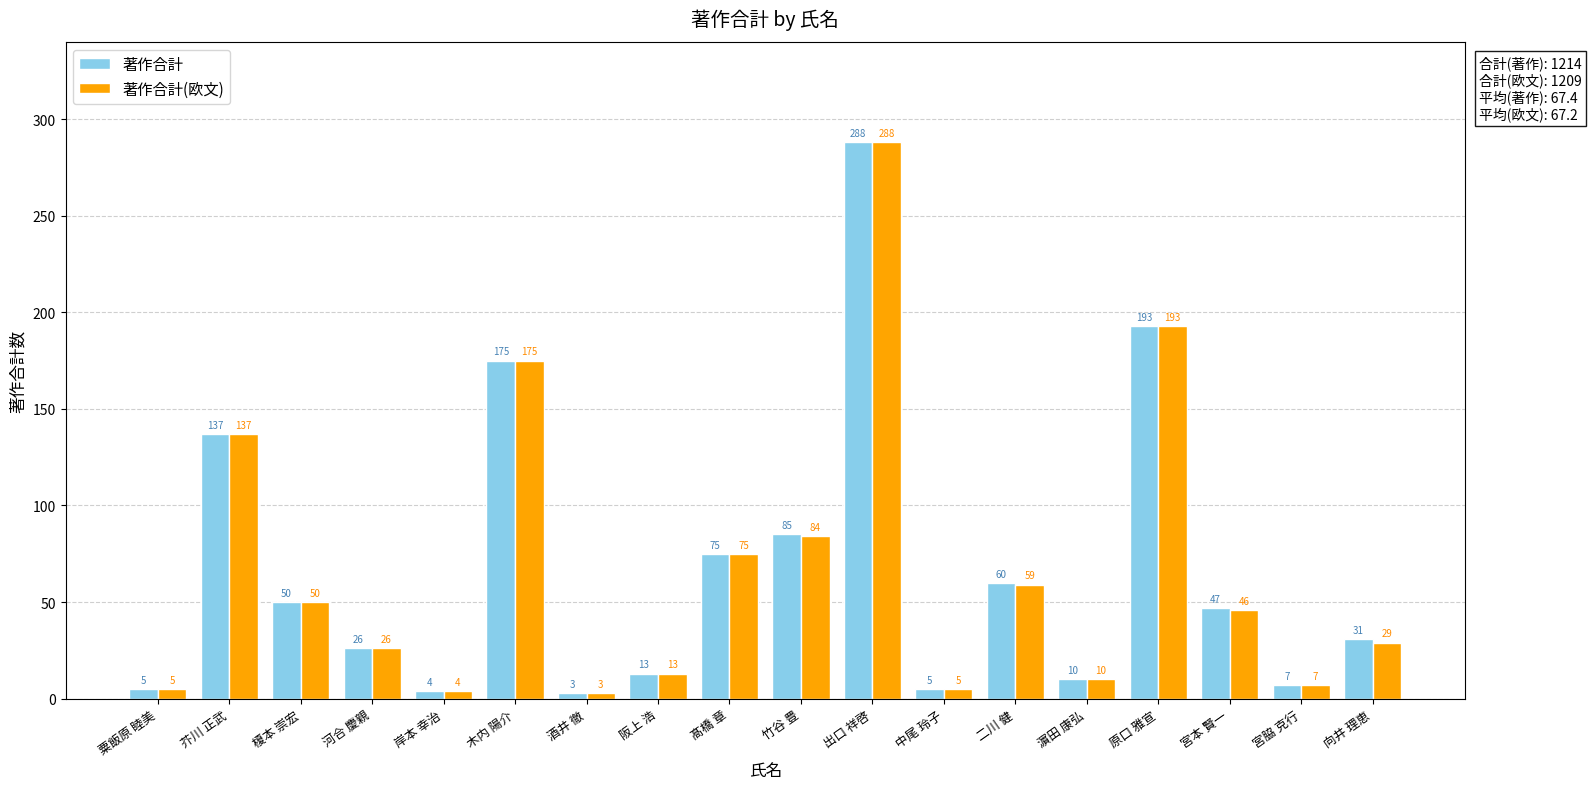

What is the difference between the 著作合計 values at 中尾 玲子 and 宮本 賢一?

42